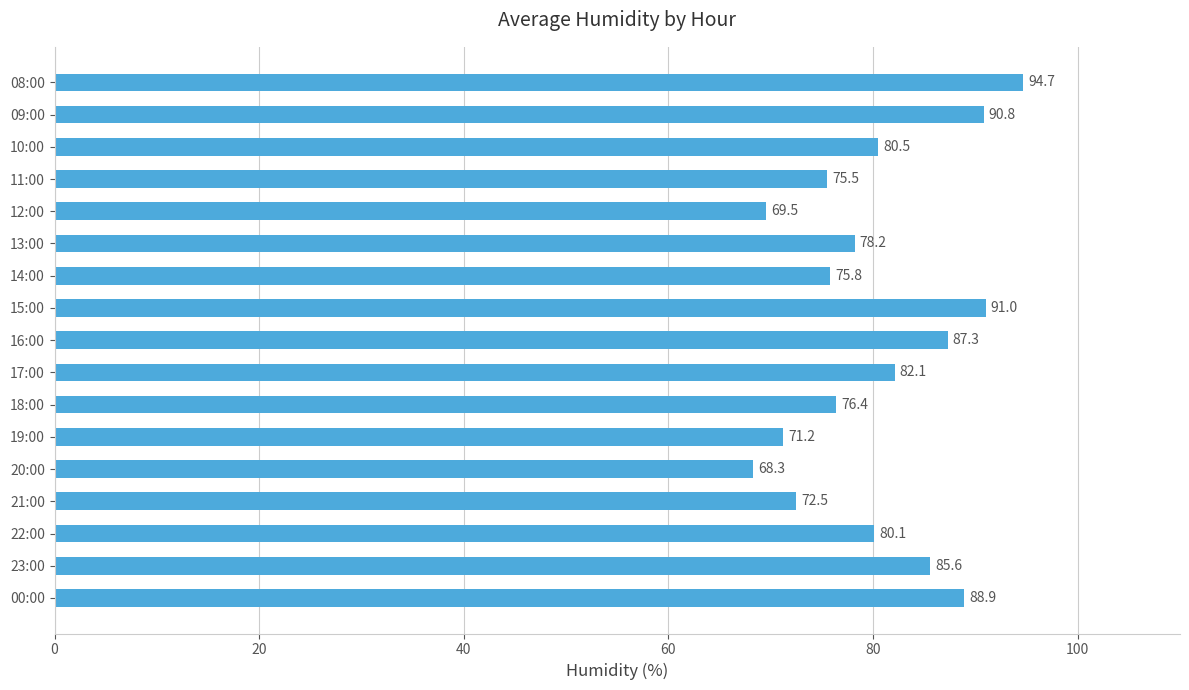

Which has a higher value, 10:00 or 11:00?

10:00